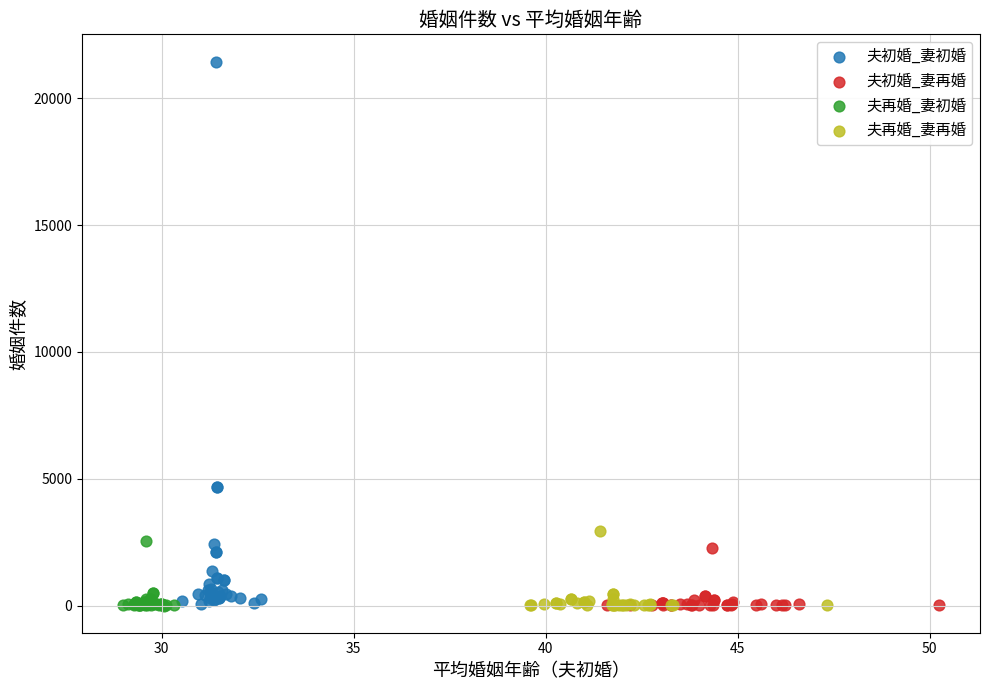

Which series has the largest Y range (max minus min)?

夫初婚_妻初婚